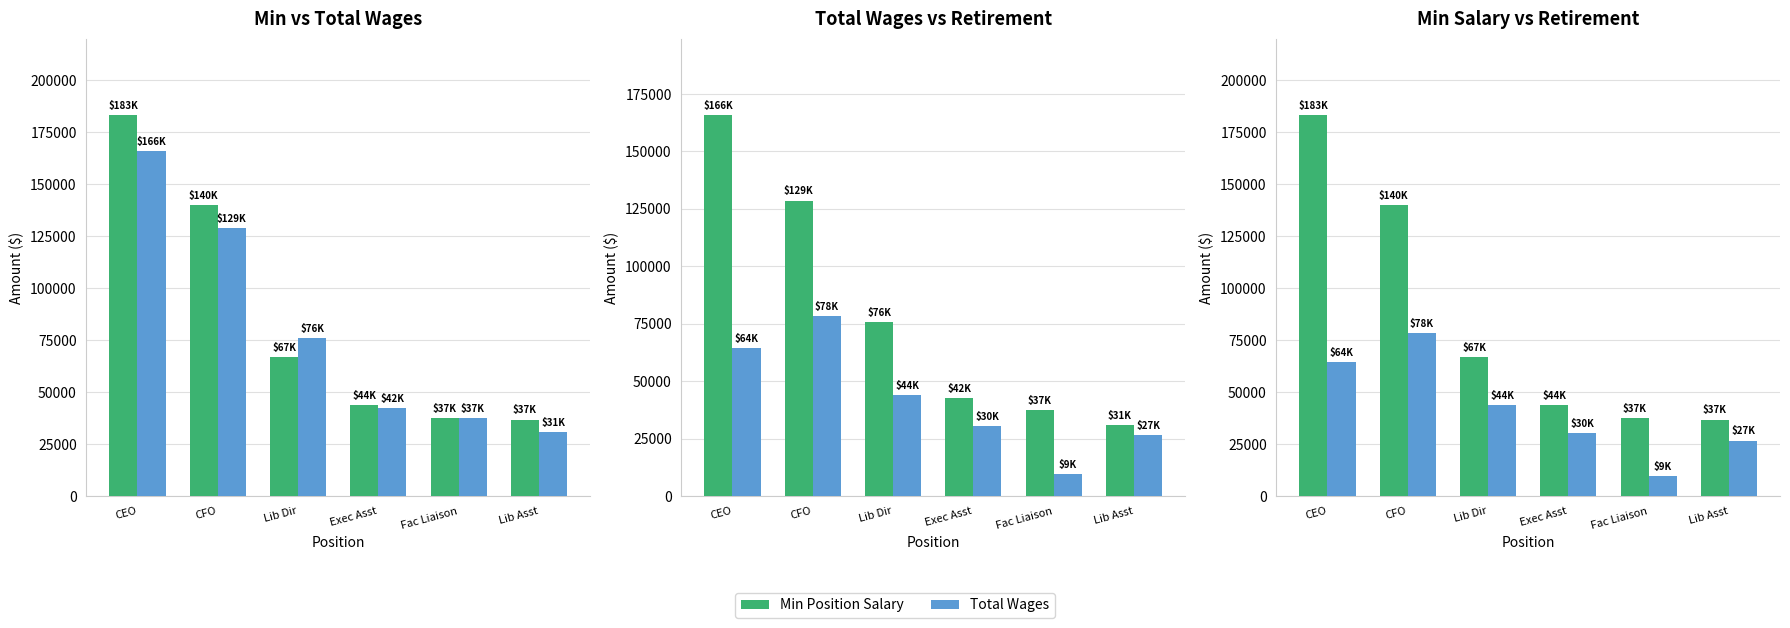

Are the bars horizontal?

No